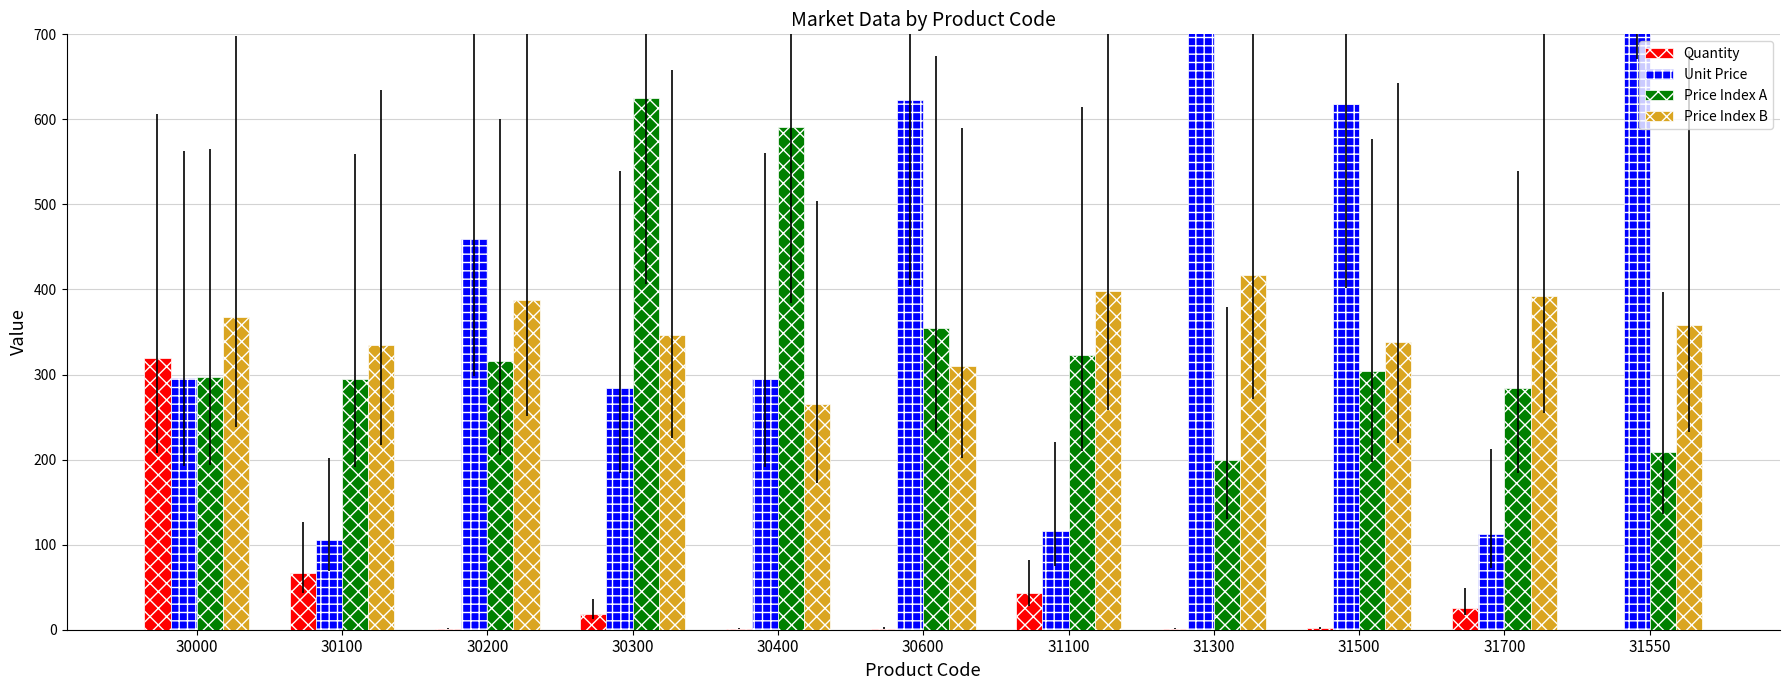

Is the value of Unit Price at 30600 greater than the value of Price Index A at 31550?

Yes